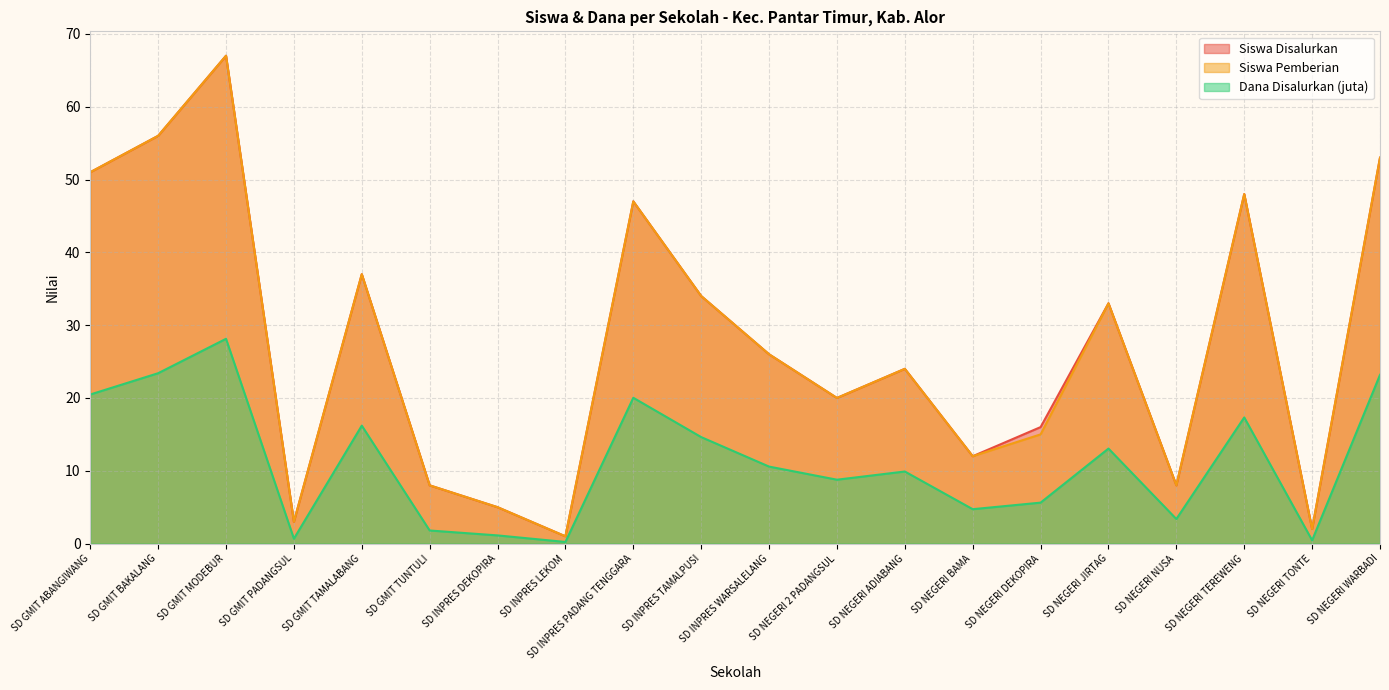

What is the label of the 5th point from the right?

SD NEGERI JIRTAG